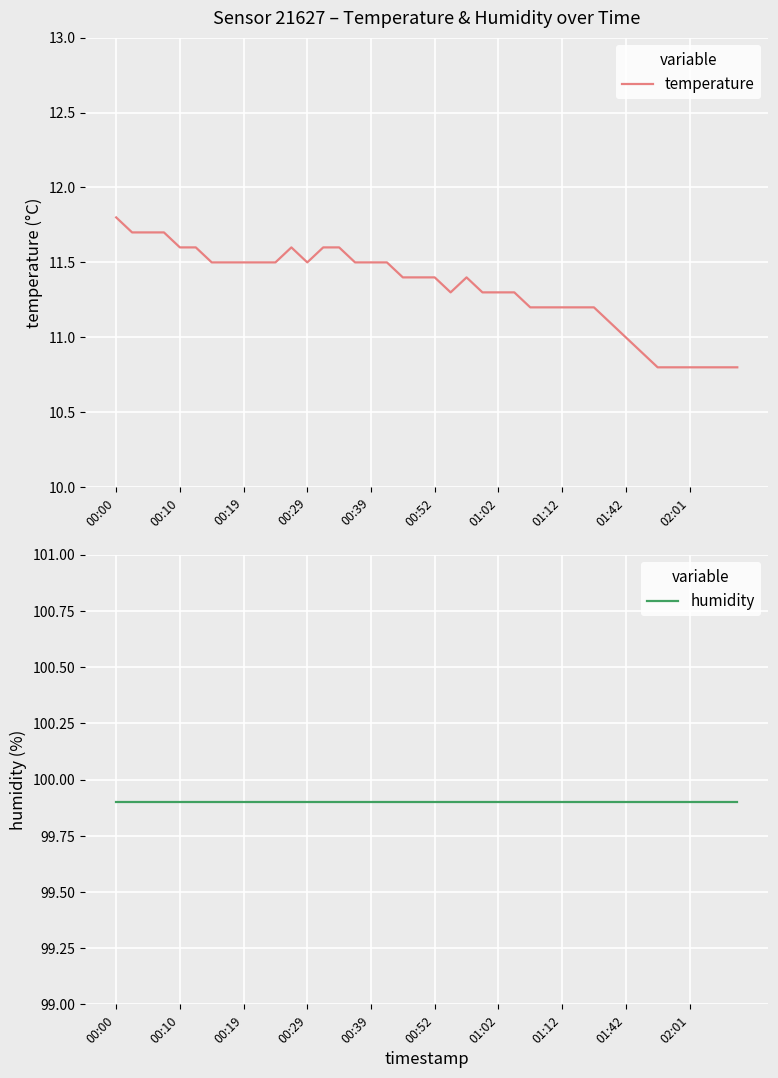

What is the difference between the highest and lowest values at 30?

88.7